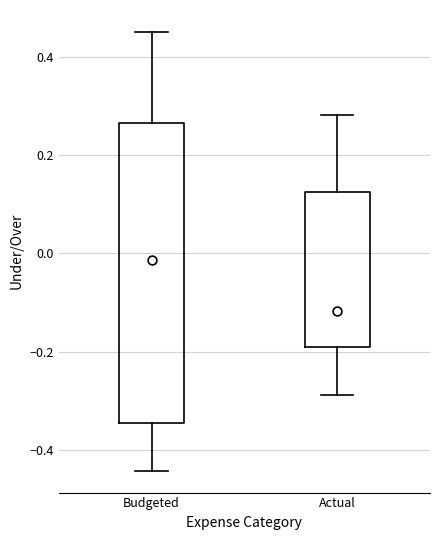

Reading left to right, transcribe this box plot: for each box, give where its median line is, the range the box spans, and where its two whiskers end, as read against the y-axis. The values are not printed on the chart, so give them approximately, as read against the axis.

Budgeted: median -0.02, box -0.34 to 0.26, whiskers -0.44 to 0.46
Actual: median -0.12, box -0.18 to 0.12, whiskers -0.28 to 0.28